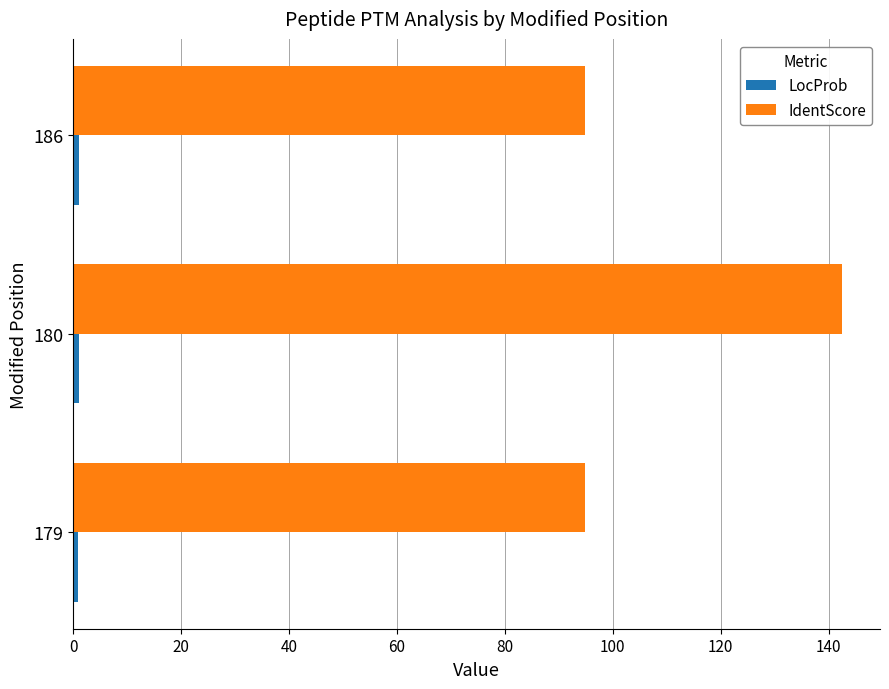

Which series has the largest range (max minus min)?

IdentScore